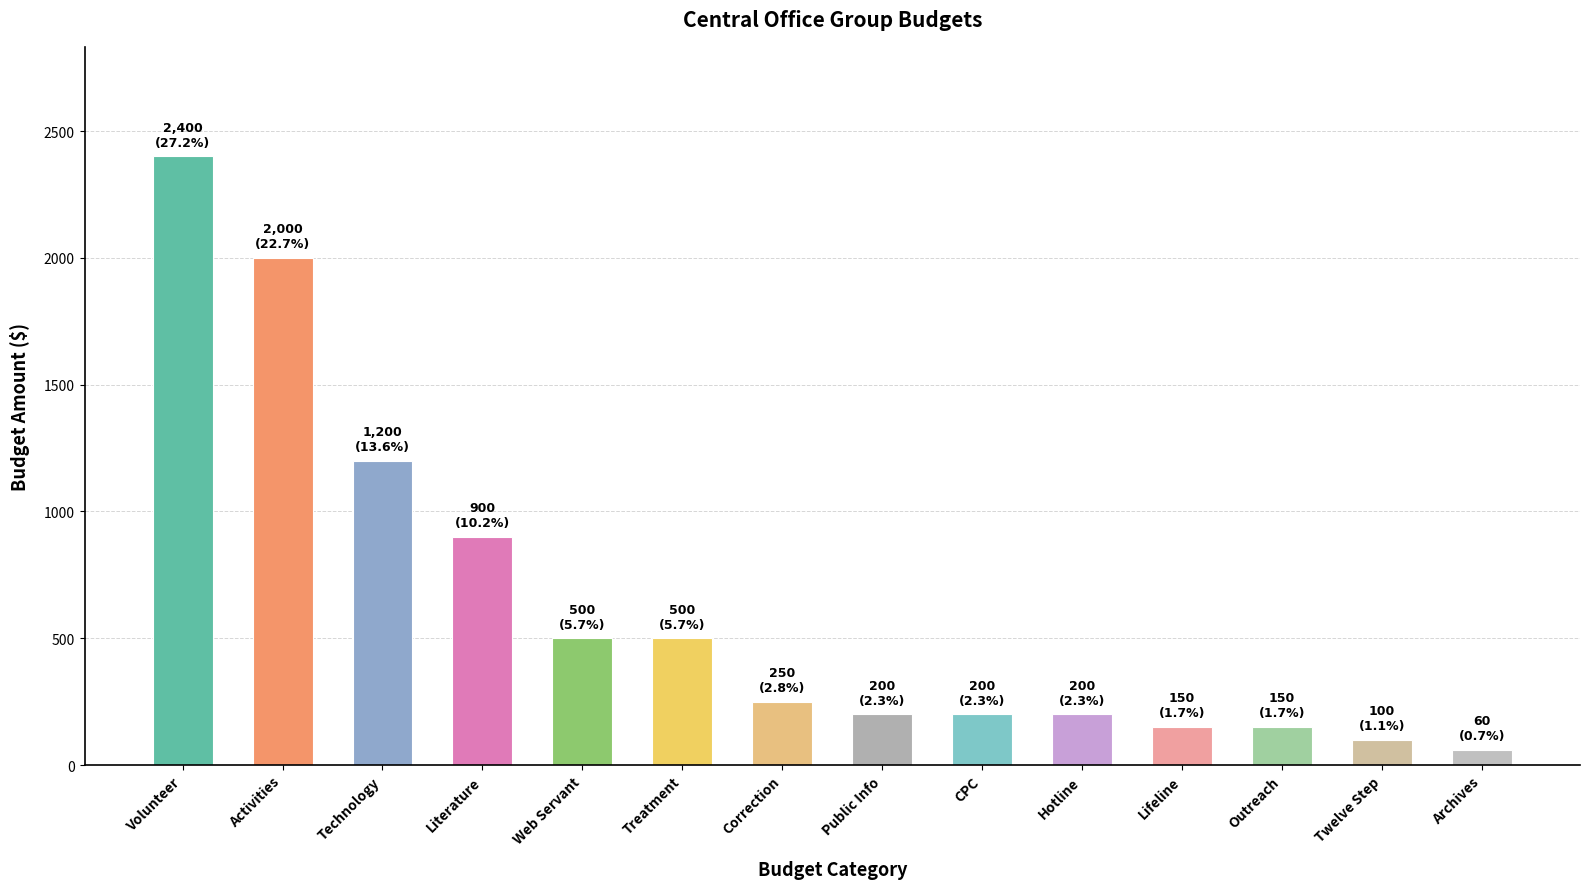

What is the label of the 14th bar from the left?

Archives